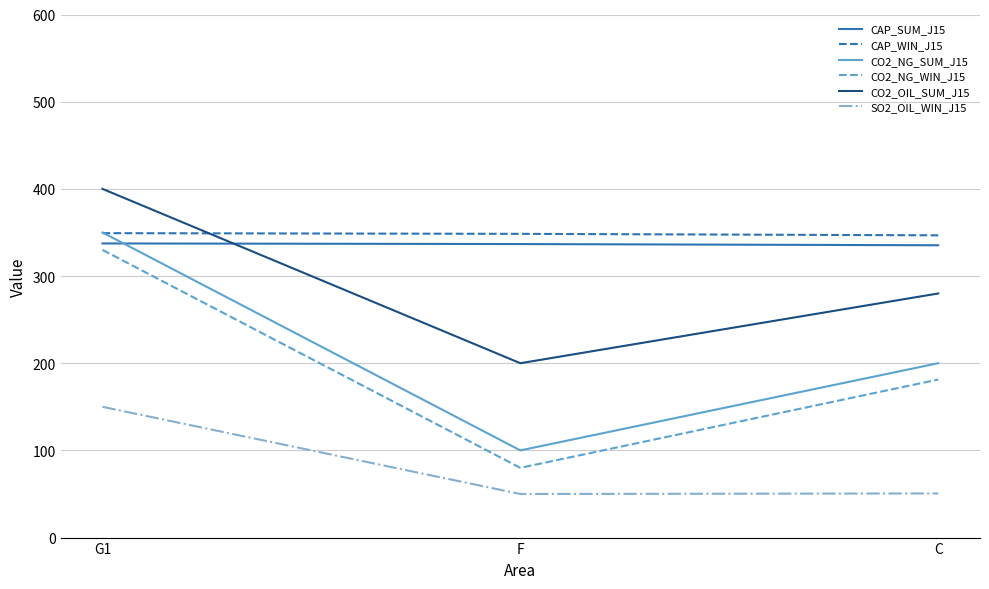

What is the sum of all CAP_SUM_J15 values?

1009.4